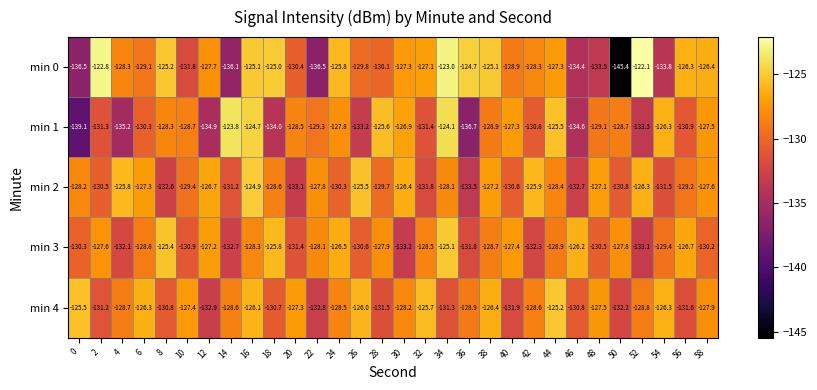

Read the min 1 value at 46.

-134.6